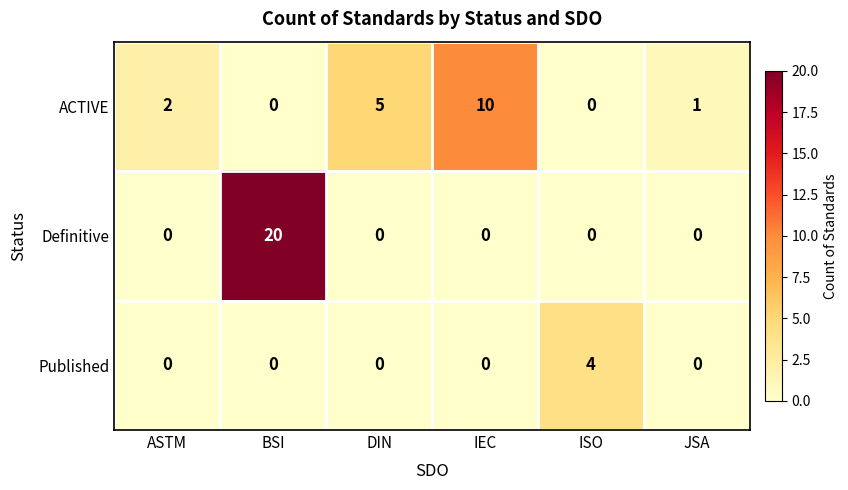

Which series has the largest total across all categories?

Definitive